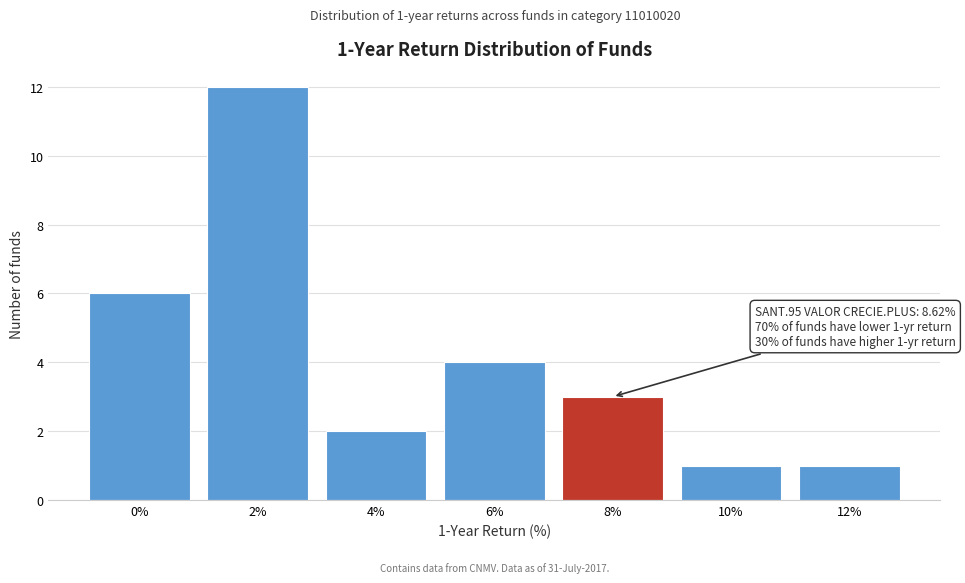

Reading right to left, what are all the values shown in this chart?

12%=1	10%=1	8%=3	6%=4	4%=2	2%=12	0%=6